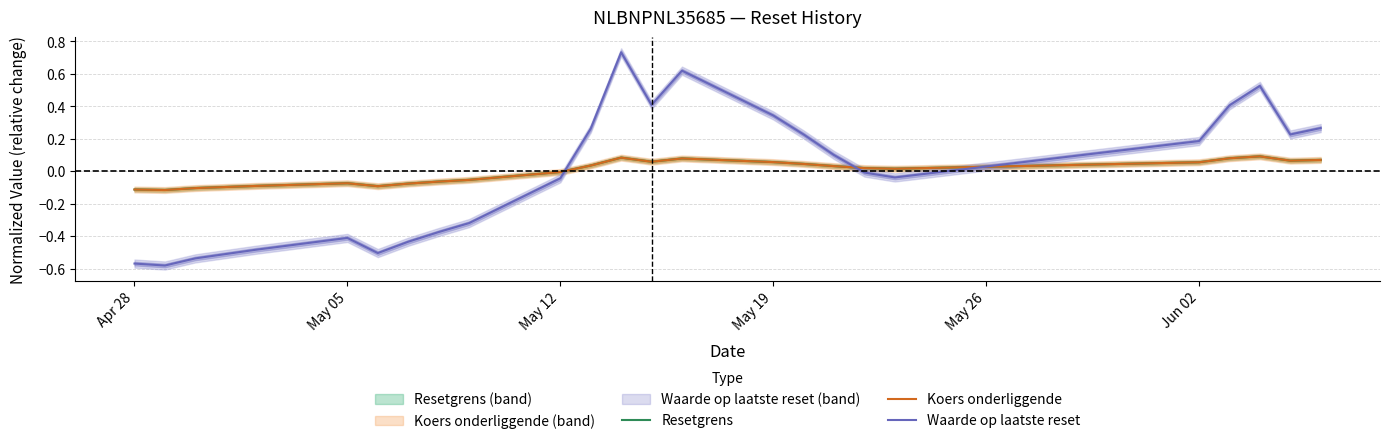

How many values in the Waarde op laatste reset series exceed 0?

12